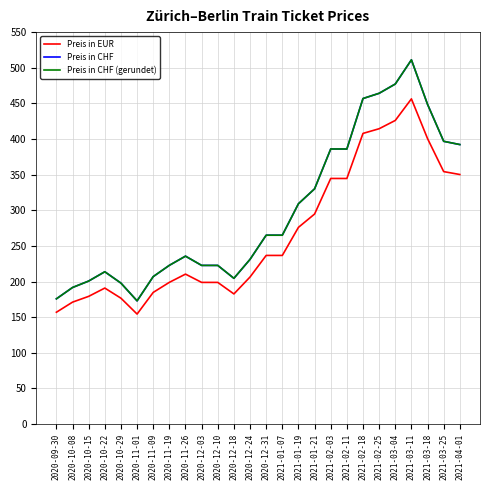

What is the difference between the Preis in EUR values at 2021-03-18 and 2020-11-09?

215.8